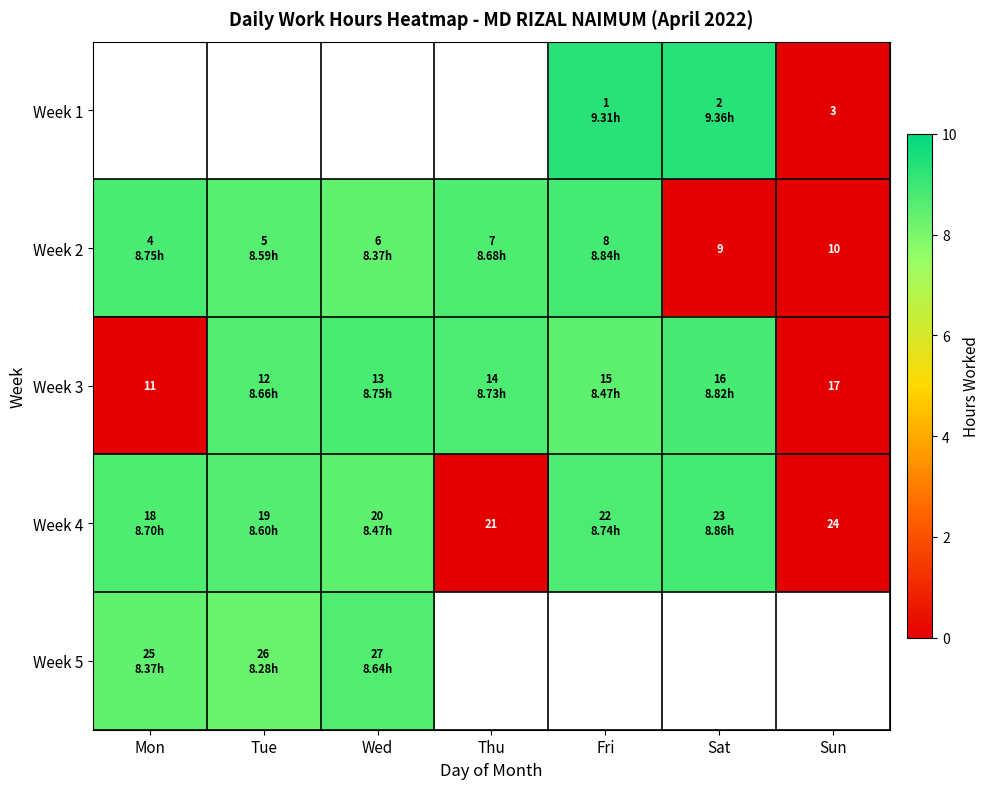

Which series changed the most between Sat and Sun?

Week 1